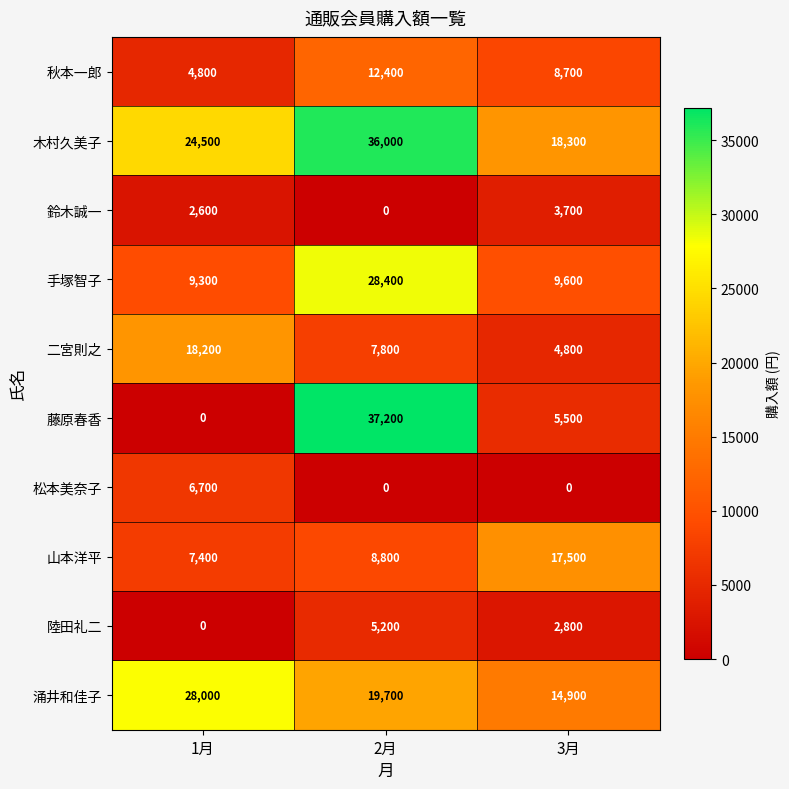

Reading left to right, transcribe all the data shown in this chart.

秋本一郎: 4800	12400	8700
木村久美子: 24500	36000	18300
鈴木誠一: 2600	0	3700
手塚智子: 9300	28400	9600
二宮則之: 18200	7800	4800
藤原春香: 0	37200	5500
松本美奈子: 6700	0	0
山本洋平: 7400	8800	17500
陸田礼二: 0	5200	2800
涌井和佳子: 28000	19700	14900